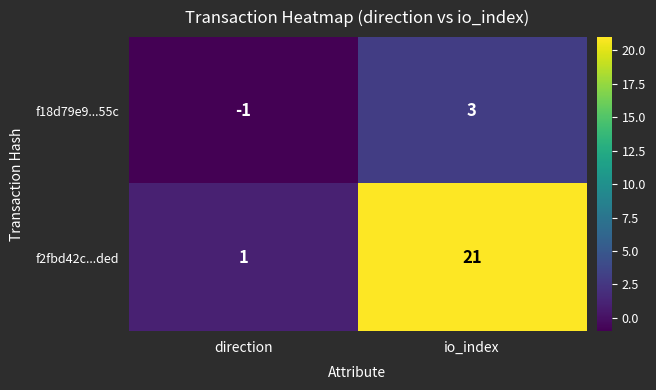

Read the f18d79e9...55c value at io_index.

3